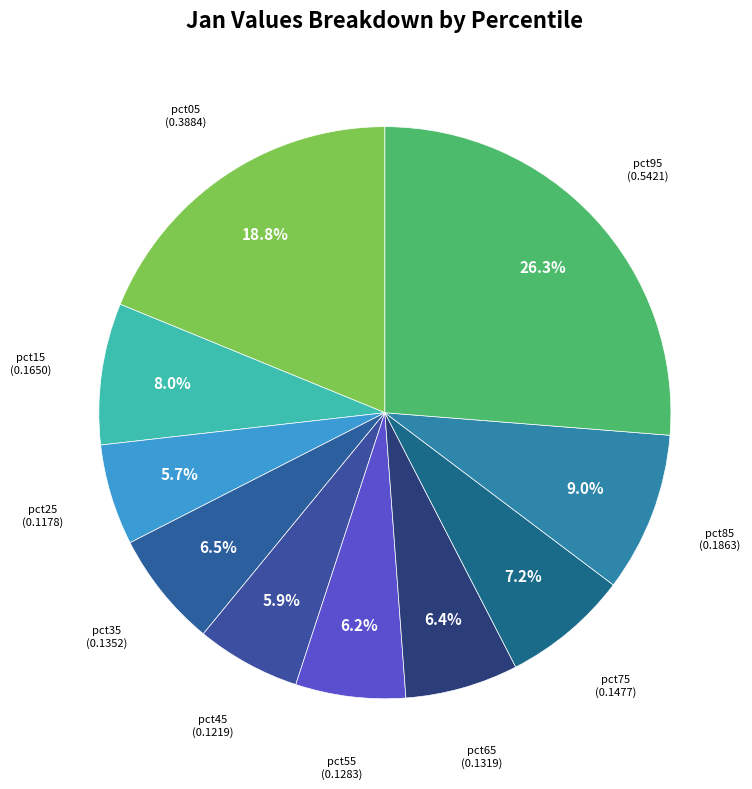

Which slice is the largest?

pct95